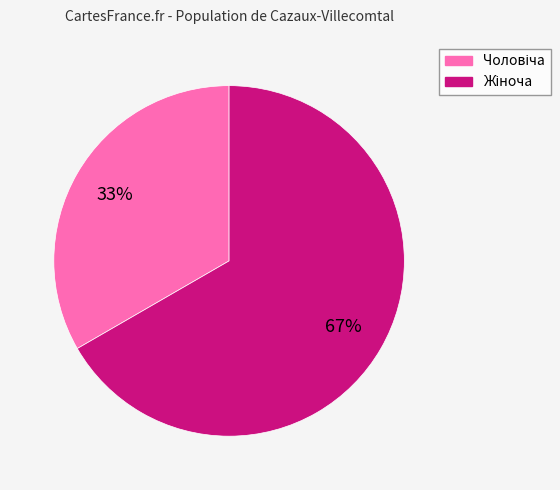

Is there a majority slice in this chart?

Yes